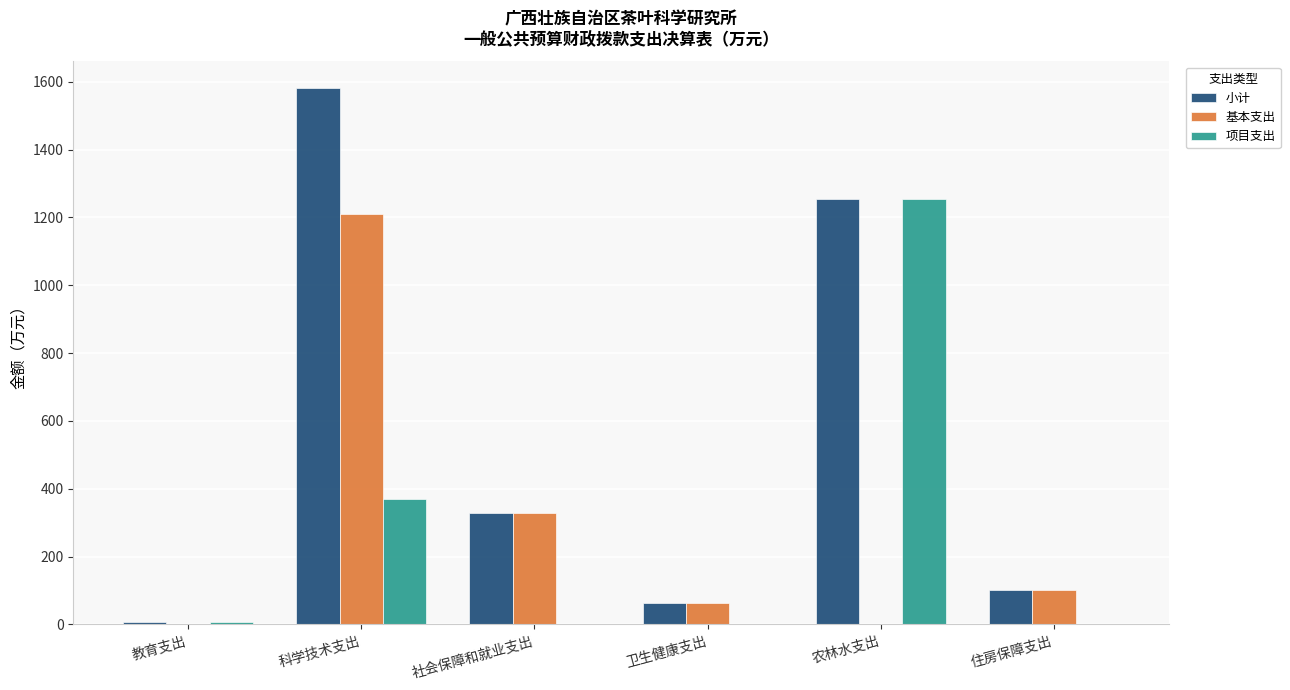

Does the chart contain stacked bars?

No